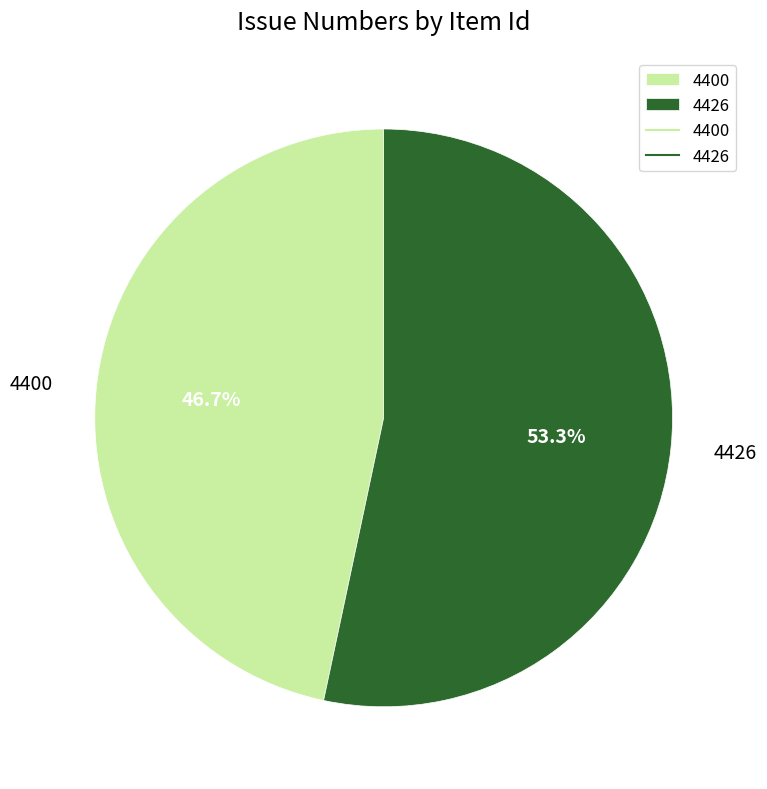

Which category has the smallest portion of the pie?

4400